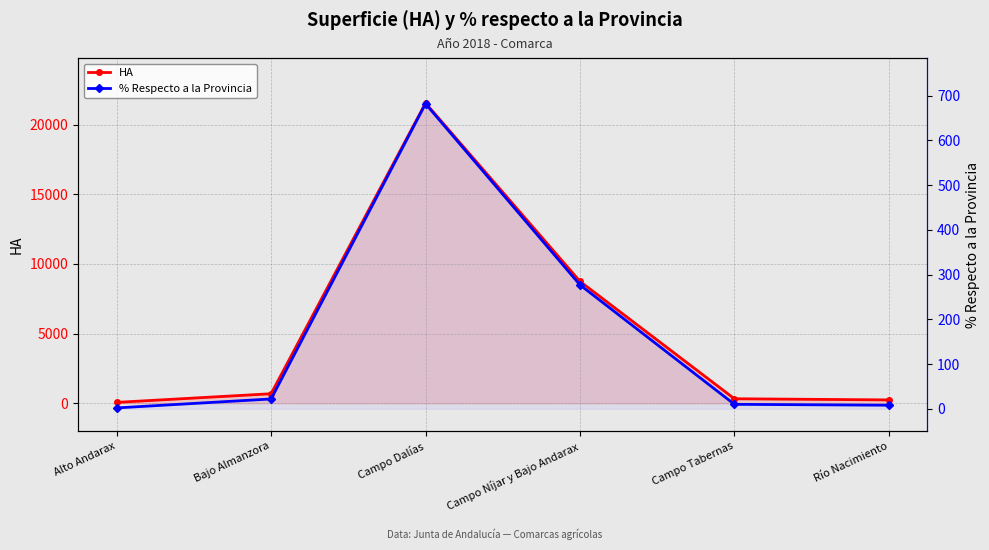

What is the label of the 2nd point from the left?

Bajo Almanzora